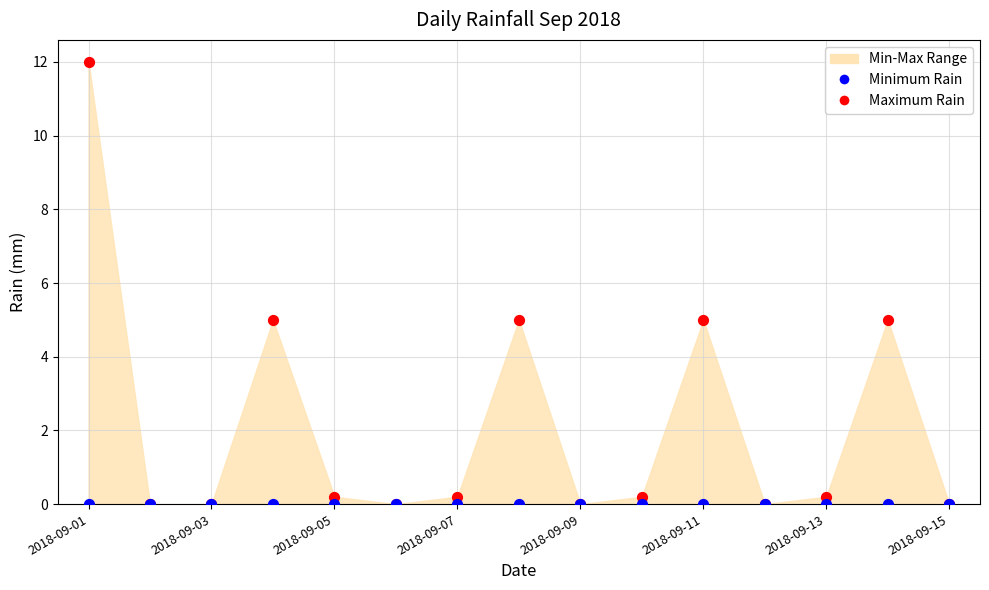

Which series reaches the minimum Y coordinate?

Maximum Rain